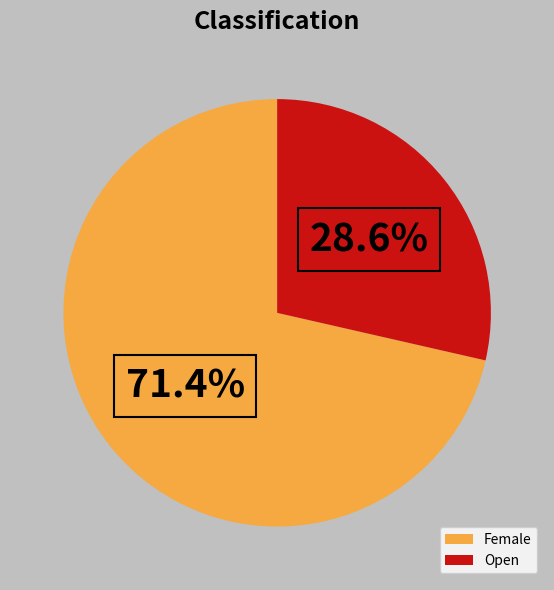

Combined, do Female and Open account for over 50%?

Yes